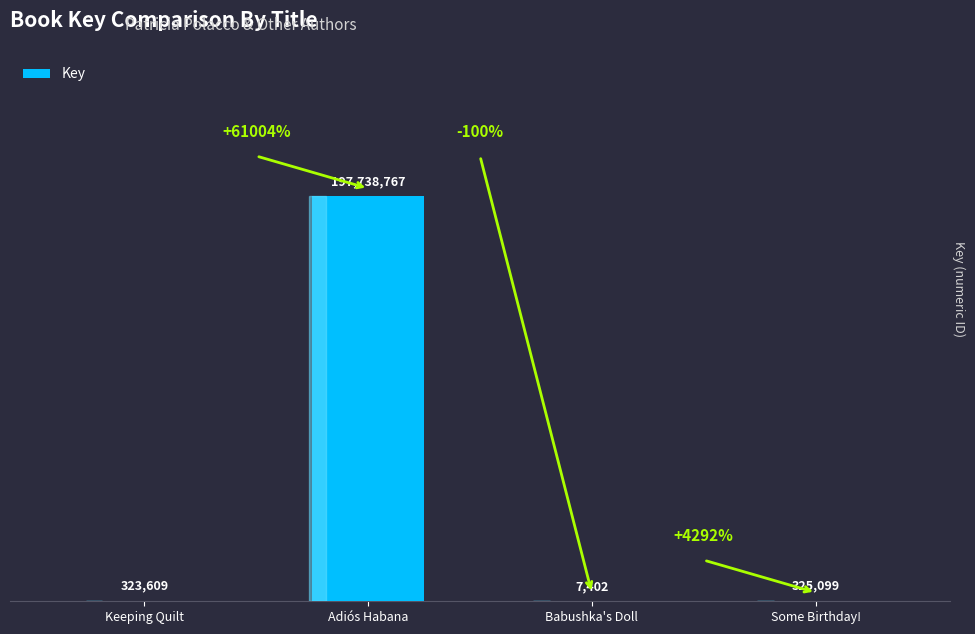

What is the change in value from Babushka's Doll to Some Birthday!?

+317697